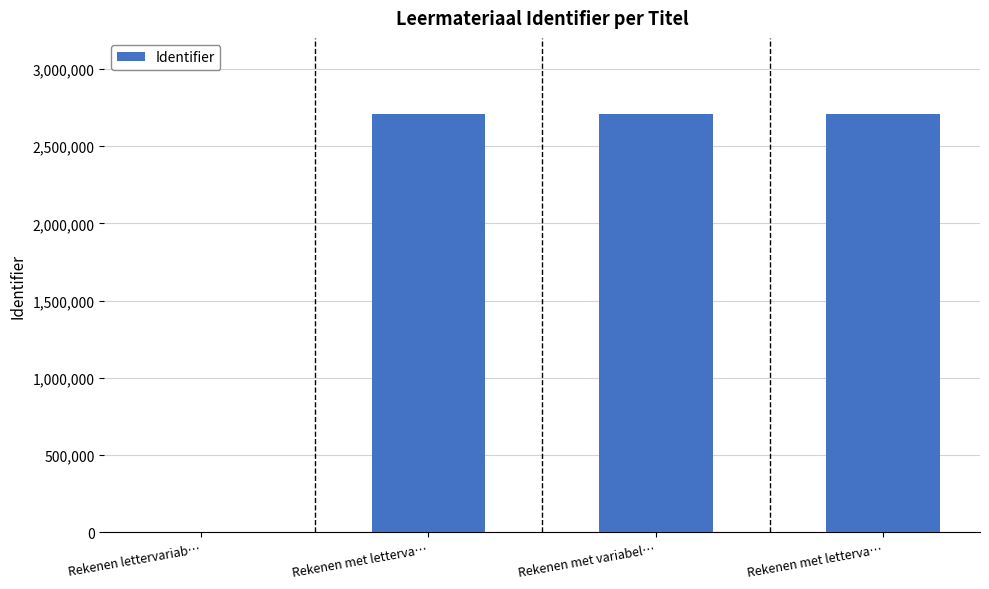

Rank the categories by value from lowest to highest.

Rekenen lettervariab…, Rekenen met letterva…, Rekenen met variabel…, Rekenen met letterva…